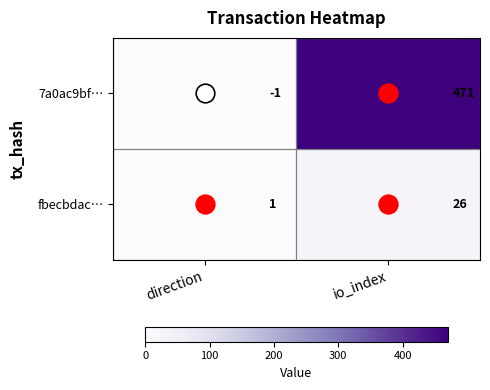

Which series has the largest total across all categories?

7a0ac9bf…